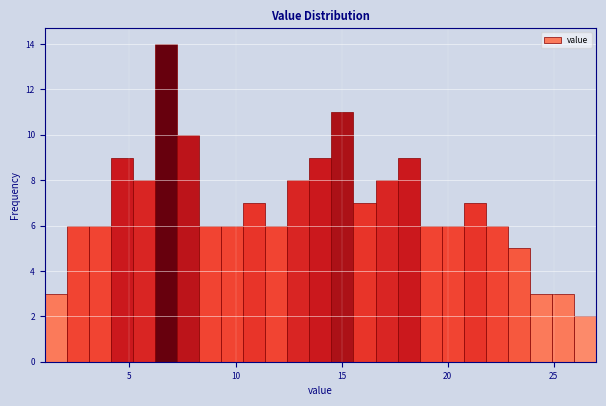

Around what value on the x-axis is the tallest bar? Give the approximate position of its centre, as read against the axis.

6.5